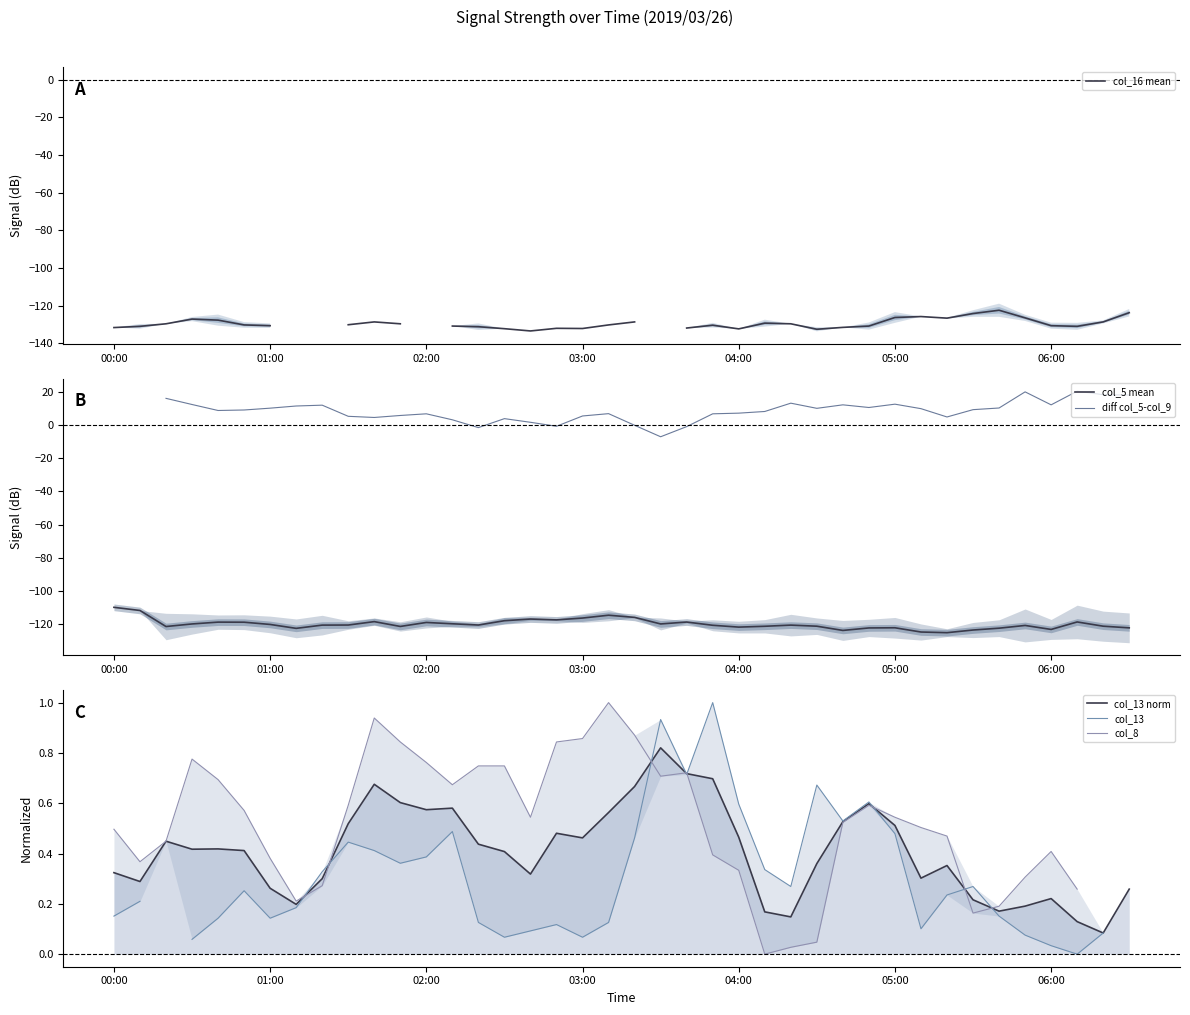

The value of col_5 mean at 06:00 is -123.1. True or false?

True